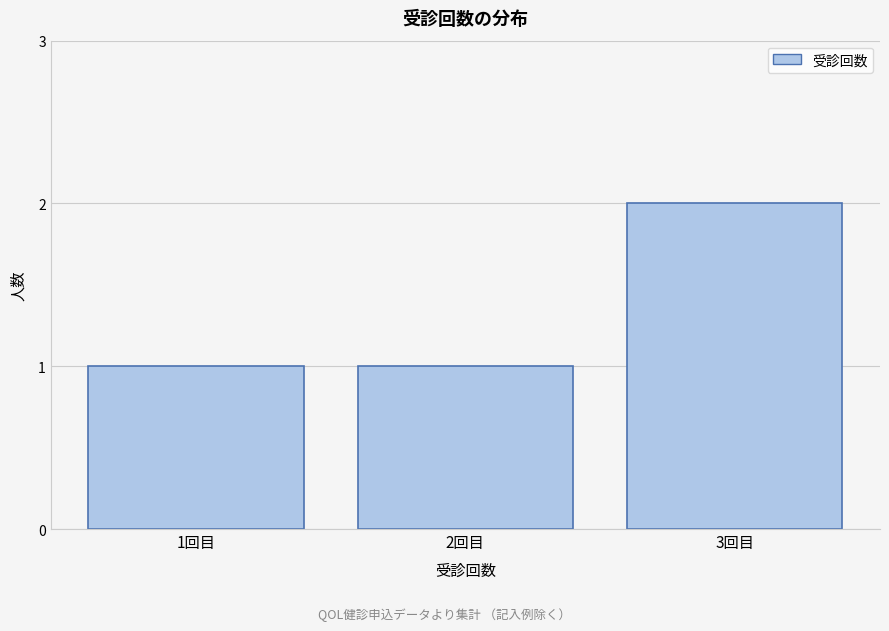

Reading left to right, what are all the values shown in this chart?

1	1	2